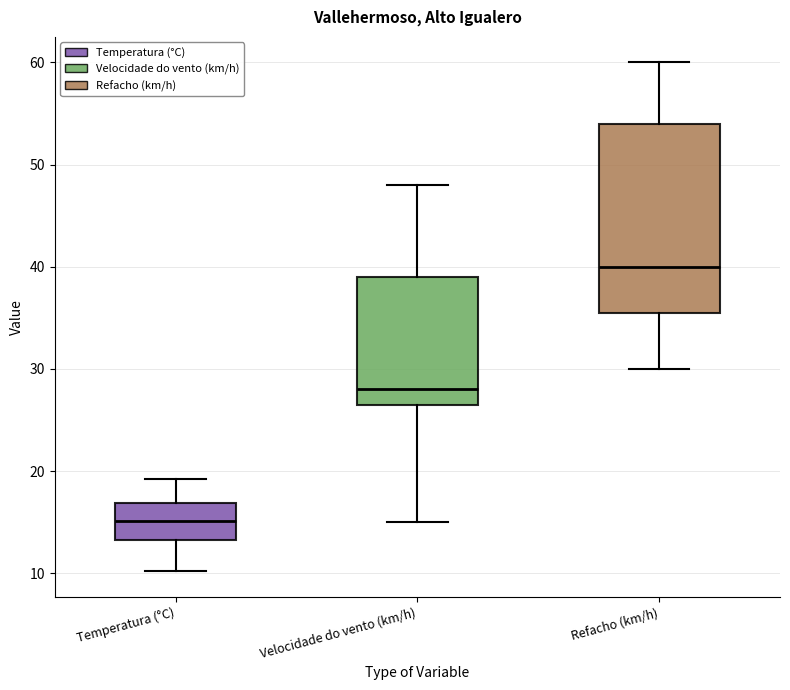

Where does the upper whisker of the box for Velocidade do vento (km/h) end on the y-axis? The values are not printed on the chart, so give them approximately, as read against the axis.

48